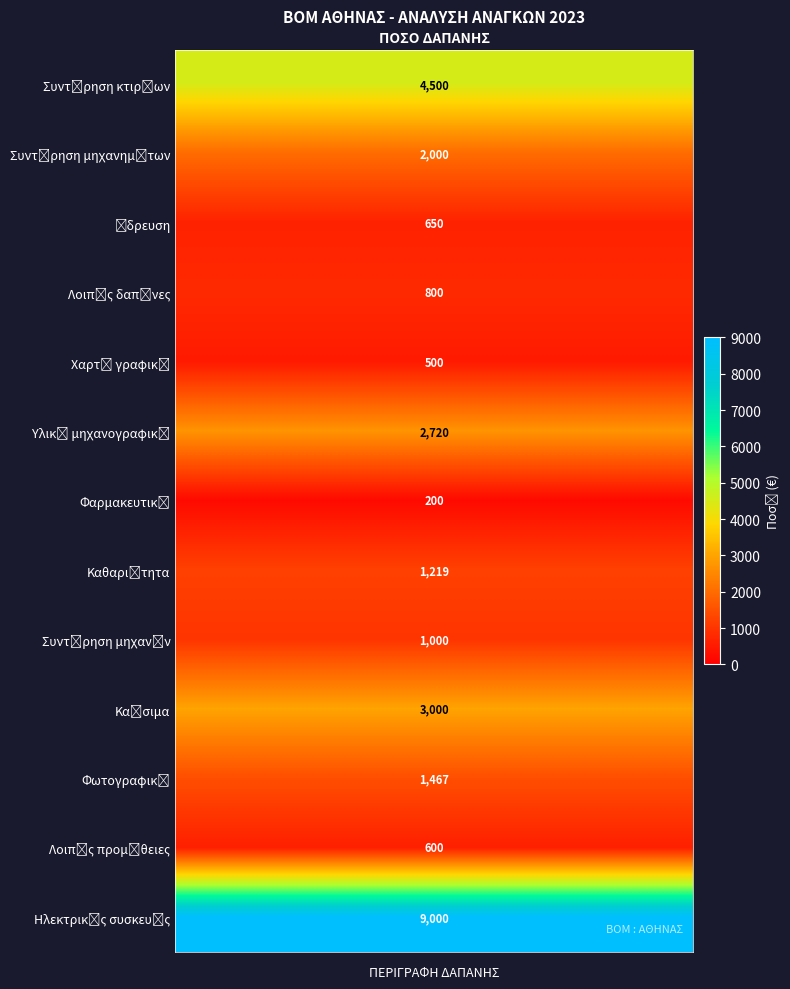

At which category does the chart reach its minimum across all series?

1312Α